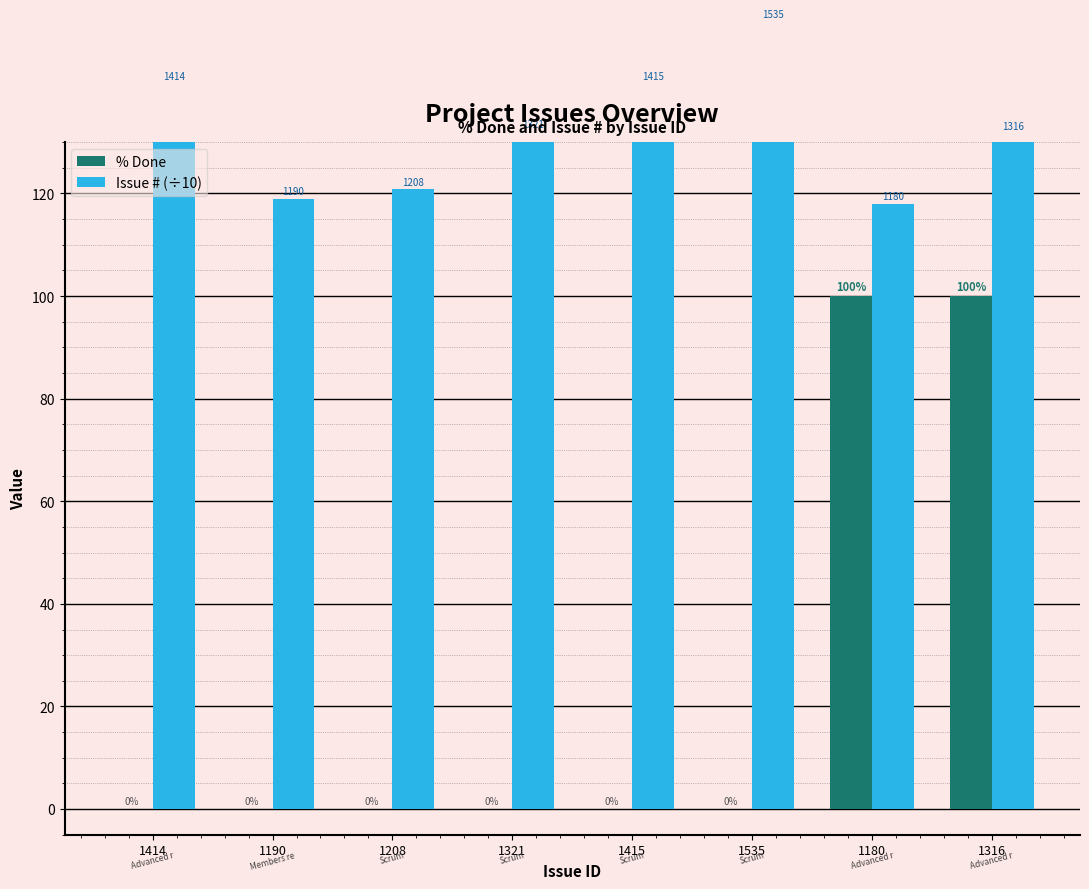

What position from the left is 1208?

3